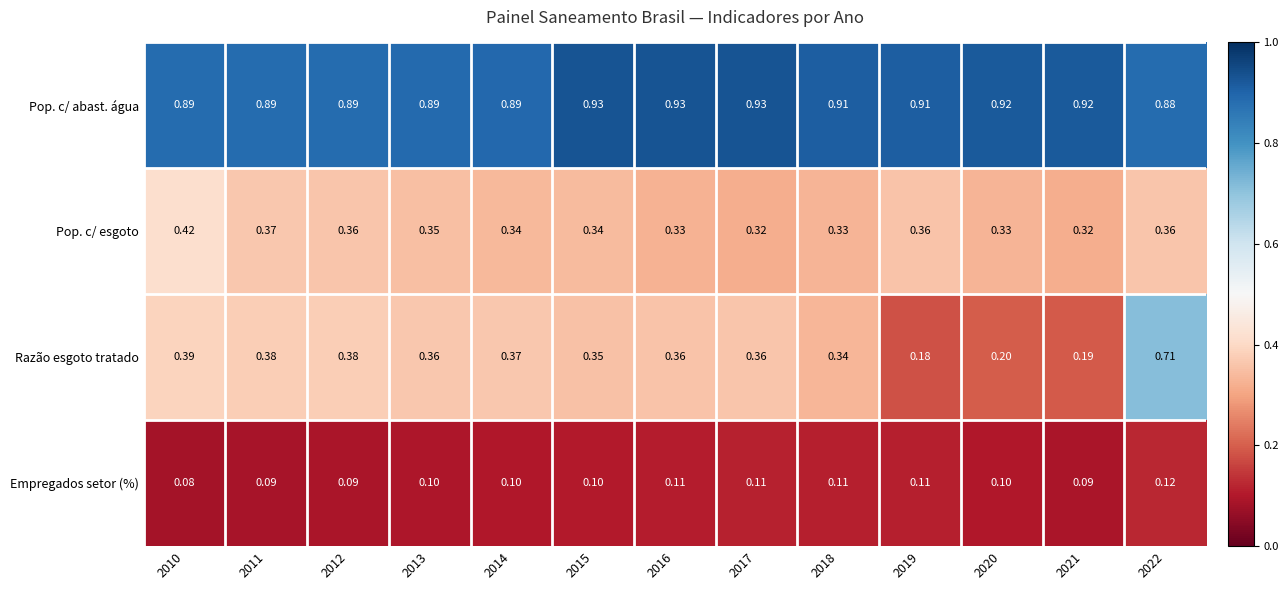

Which series has the largest total across all categories?

Pop. c/ abast. água